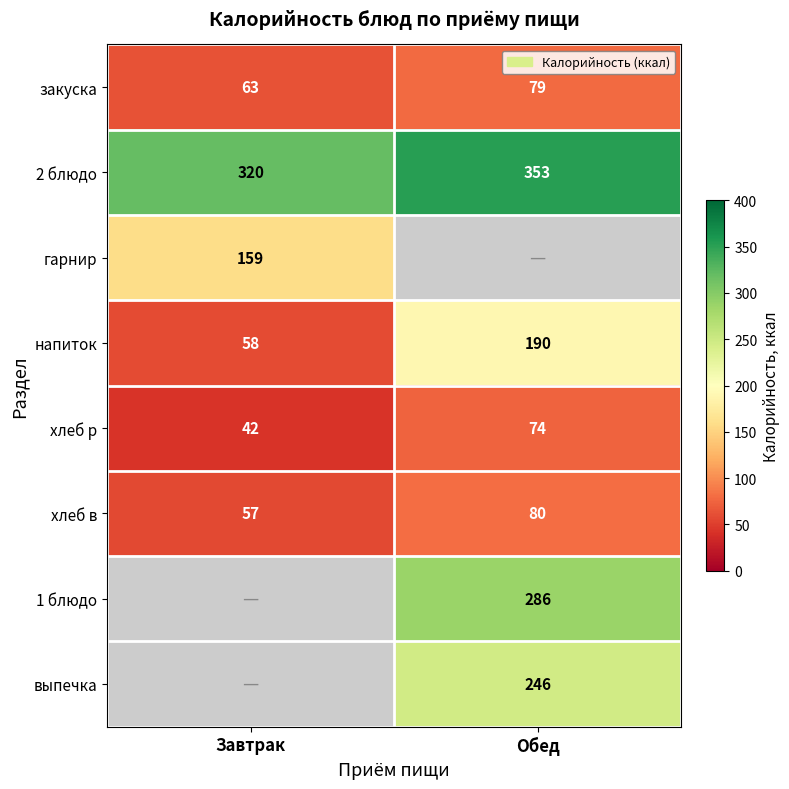

What is the maximum value for хлеб в?

80